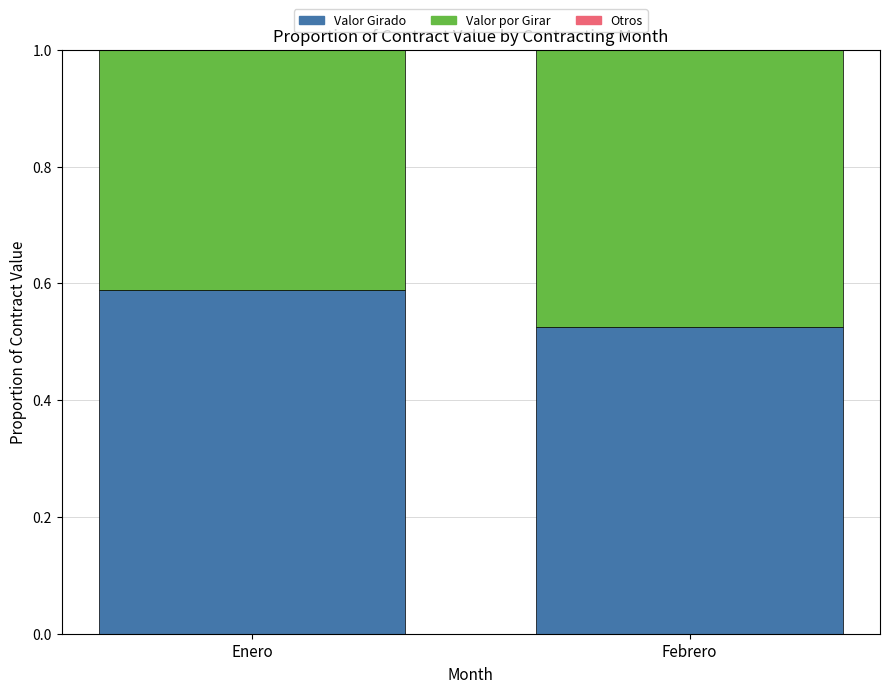

What is the total value across all series at Enero?

1.0